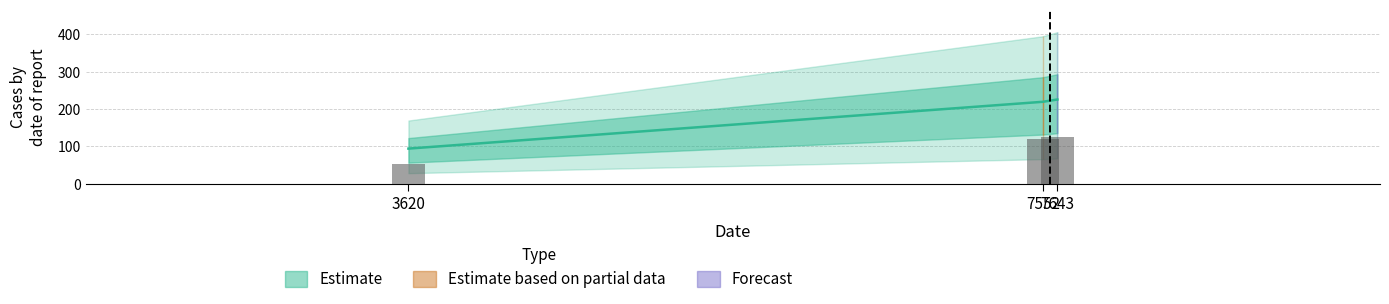

How many groups of bars are there?

3